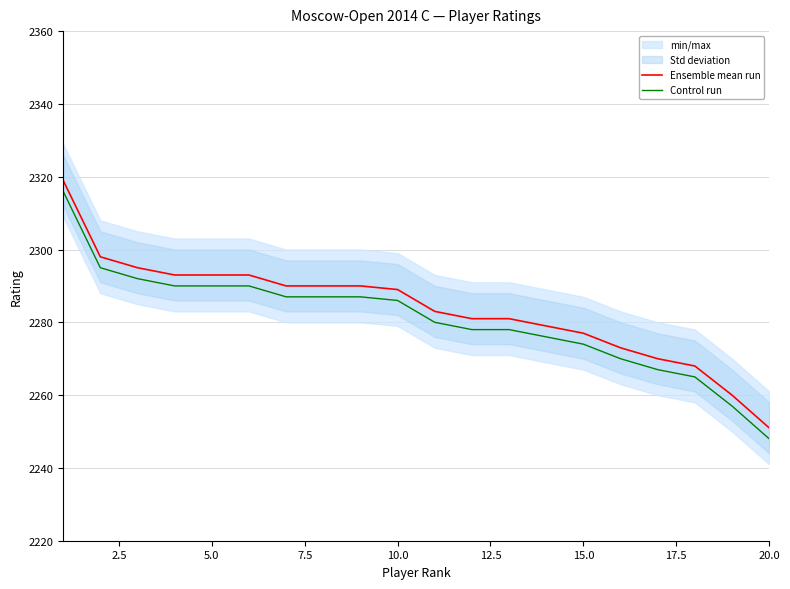

Which series has the widest spread of values?

Ensemble mean run